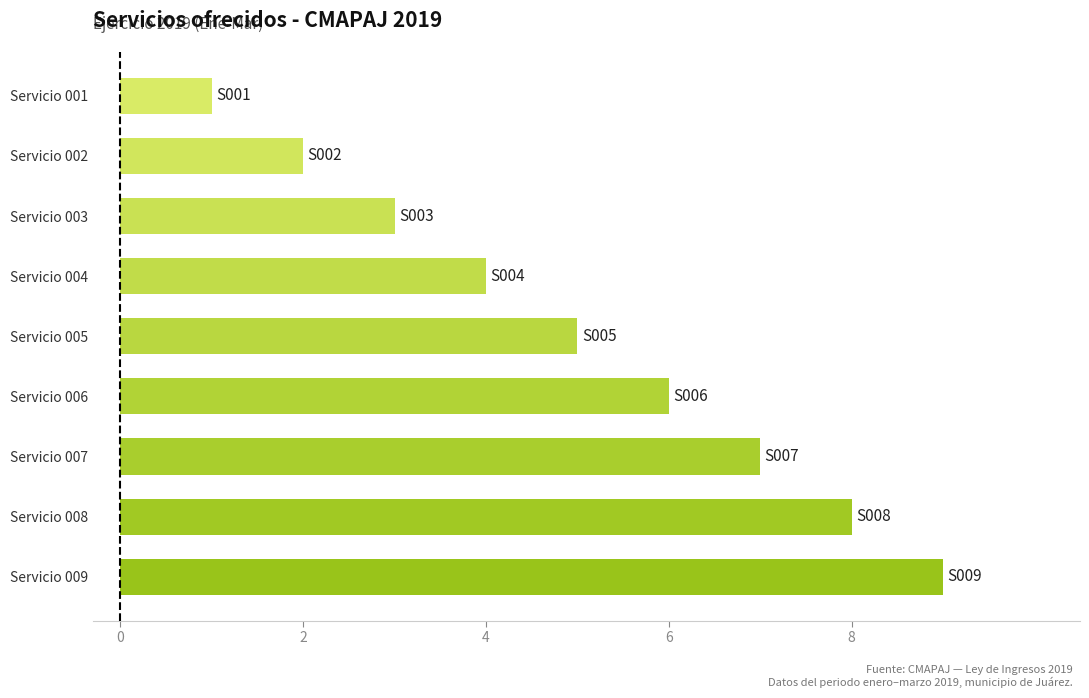

What is the ratio of the value at Servicio 005 to the value at Servicio 003?

1.7